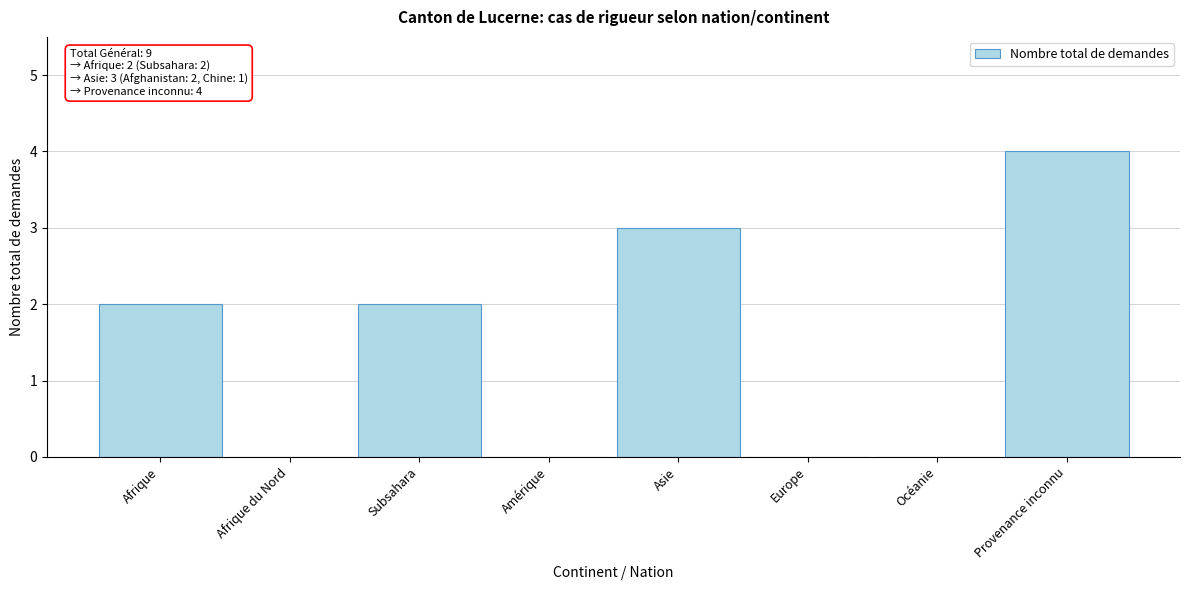

Reading right to left, transcribe all the data shown in this chart.

Provenance inconnu=4	Océanie=0	Europe=0	Asie=3	Amérique=0	Subsahara=2	Afrique du Nord=0	Afrique=2